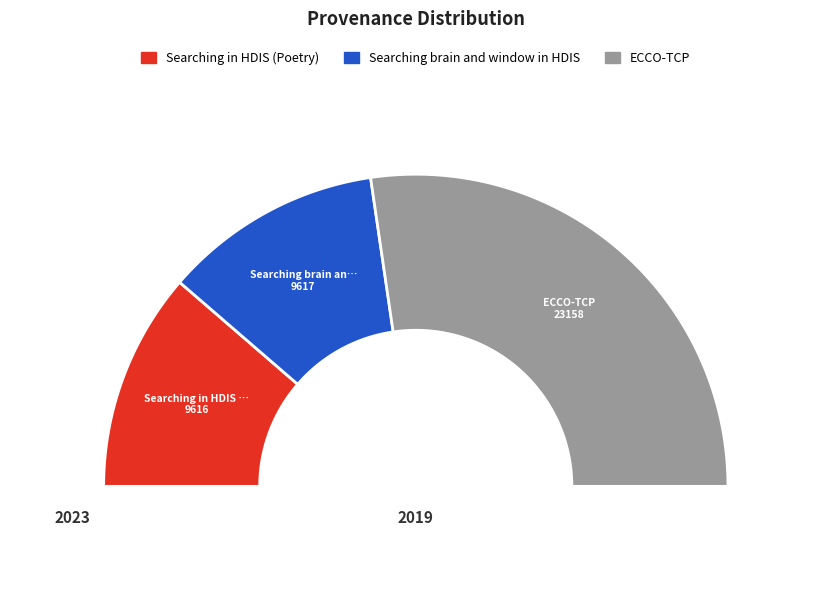

How many slices are in this pie chart?

3